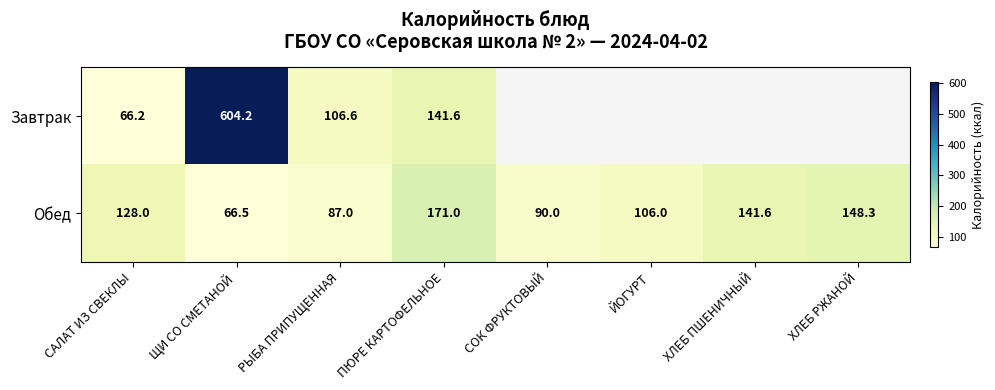

At which label does Обед reach its peak?

ПЮРЕ КАРТОФЕЛЬНОЕ